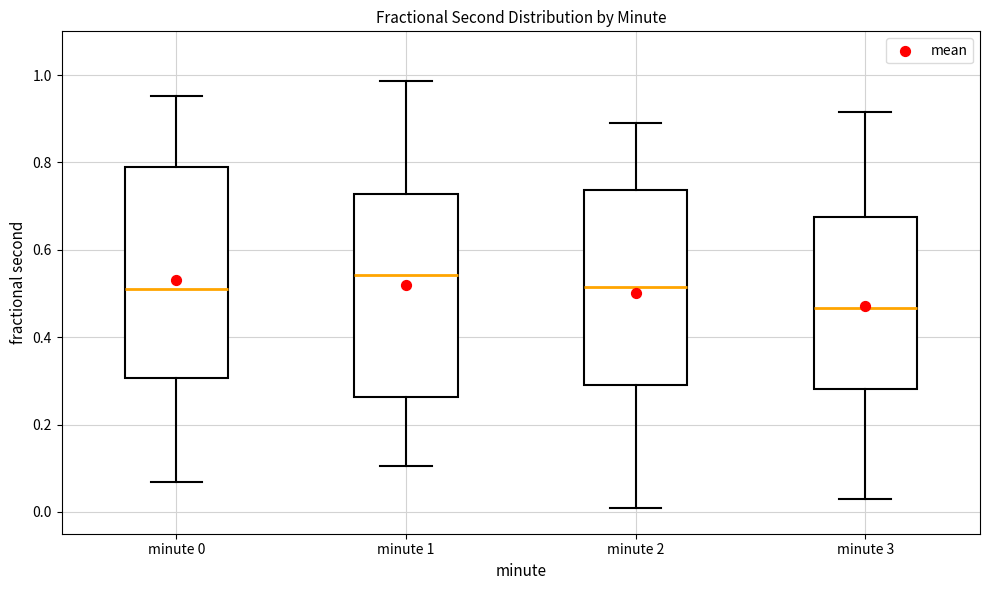

Where is the lower edge of the box for minute 0 on the y-axis? The values are not printed on the chart, so give them approximately, as read against the axis.

0.30